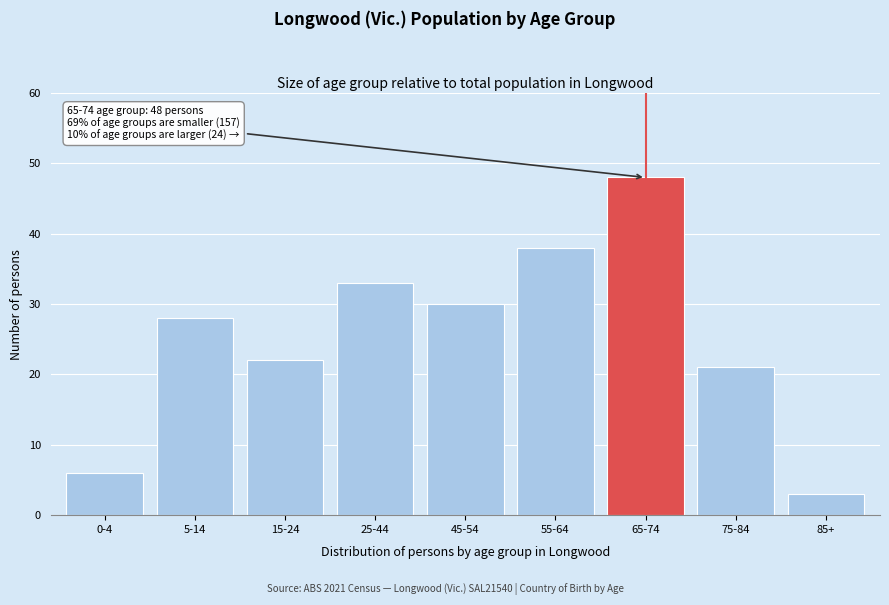

Reading right to left, extract all data points from this chart.

3	21	48	38	30	33	22	28	6